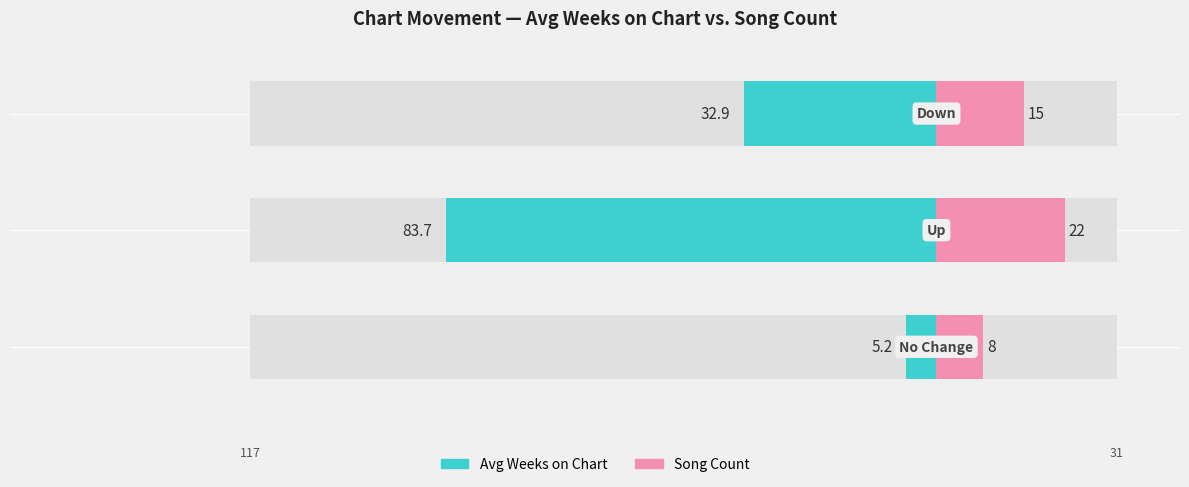

Is it true that Song Count equals 8.8 at 2?

False